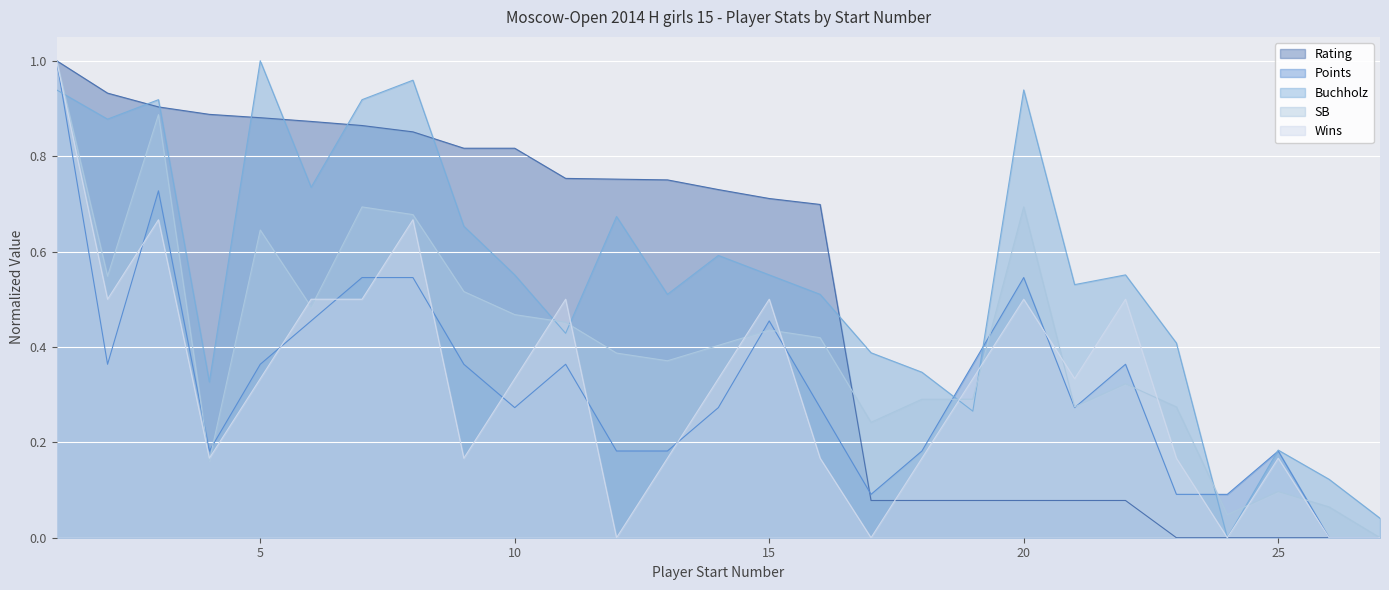

Does the chart display data point markers on the line(s)?

No